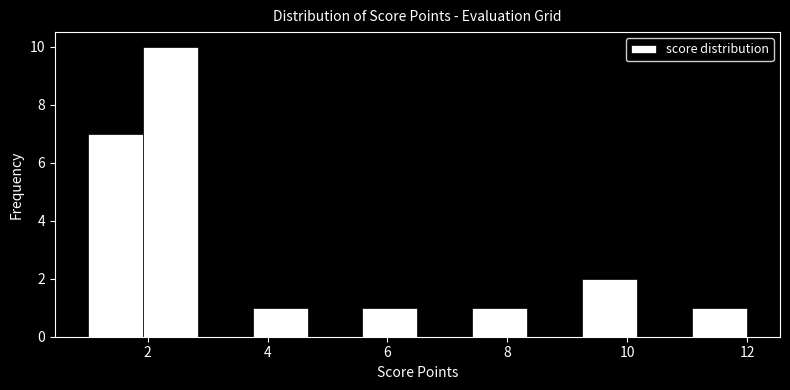

Reading left to right, transcribe this chart: for each bar, give the range it covers on the x-axis and its height. Neither the bar edges nor the heights are printed on the chart, so give them approximately, as read against the axes.

1.0 to 2.0: 7
2.0 to 2.8: 10
2.8 to 3.8: 0
3.8 to 4.6: 1
4.6 to 5.6: 0
5.6 to 6.6: 1
6.6 to 7.4: 0
7.4 to 8.4: 1
8.4 to 9.2: 0
9.2 to 10.2: 2
10.2 to 11.0: 0
11.0 to 12.0: 1